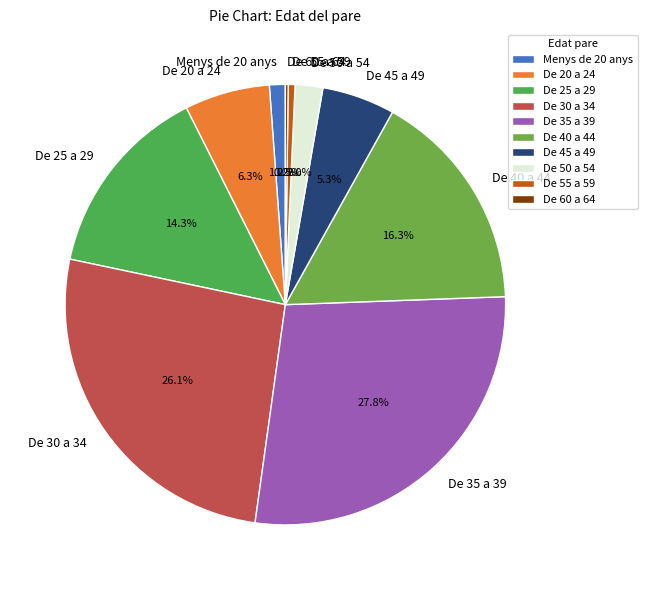

Is it true that De 40 a 44 is 16% of the pie?

True